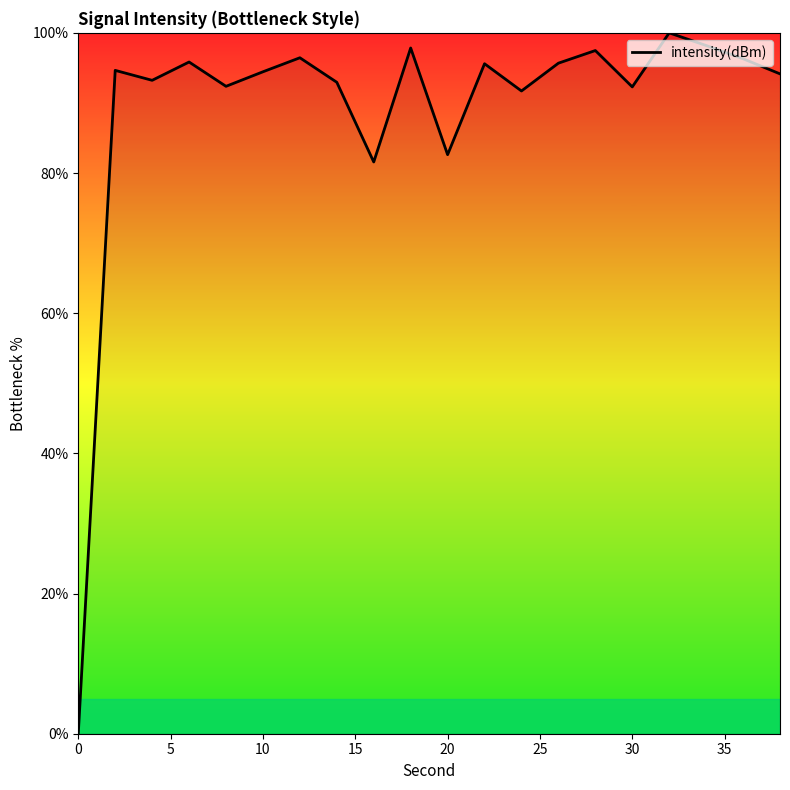

What is the greatest value displayed?

100.0